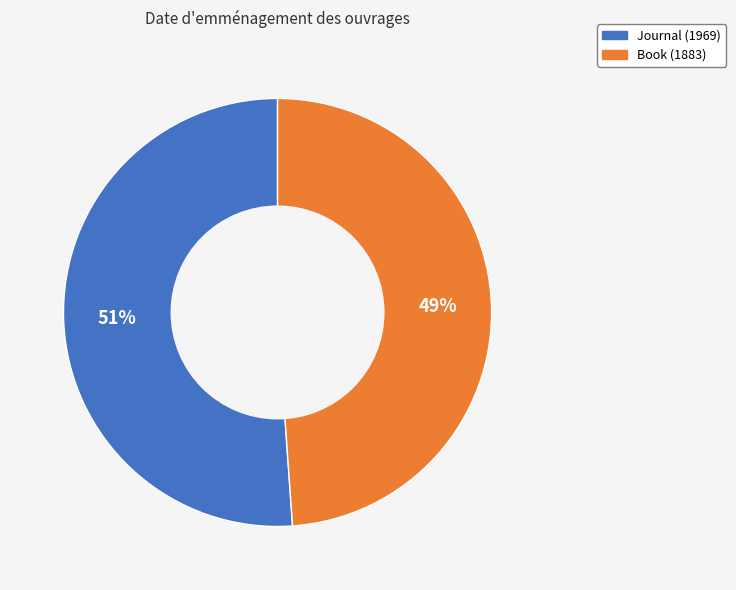

How many segments does this pie chart have?

2